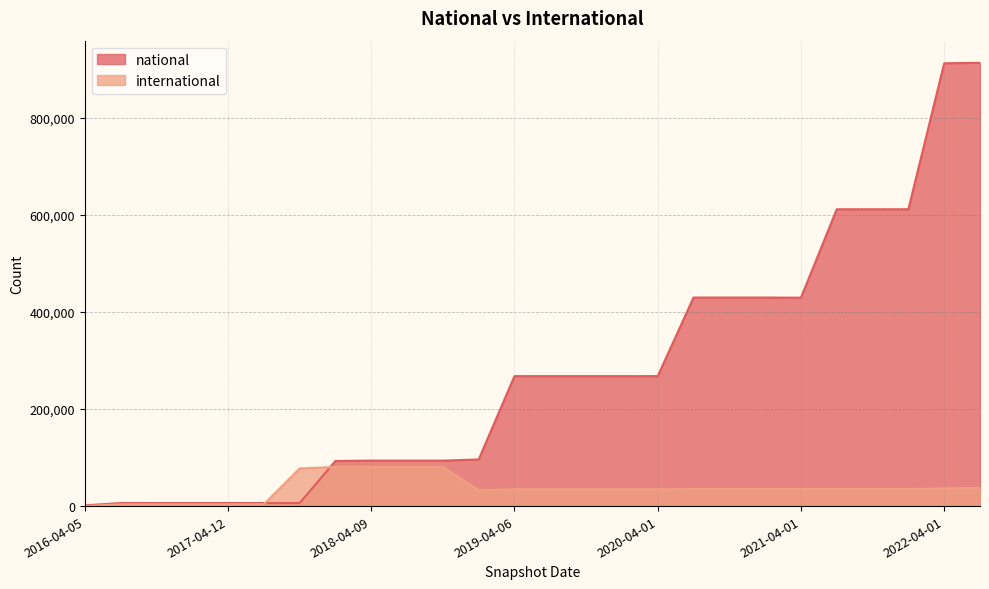

True or false: national has more than 0 points higher than both neighbors.

False